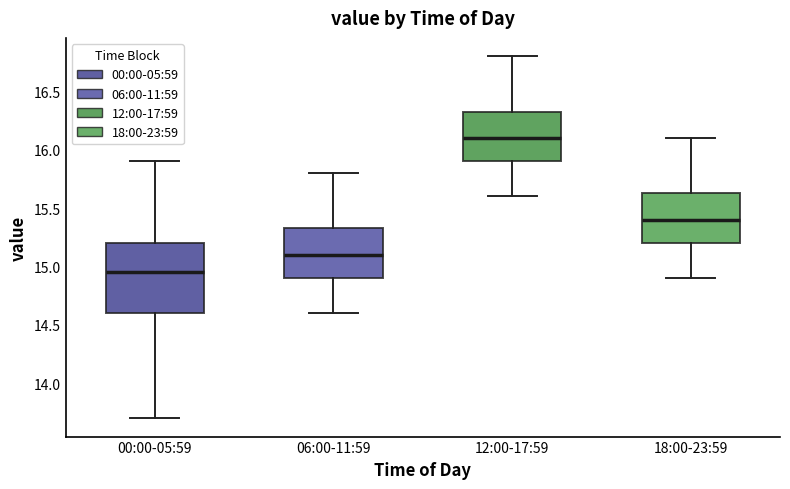

Reading left to right, read every box against the y-axis: the position of its median line, the range the box covers, and the ends of its whiskers. The values are not printed on the chart, so give them approximately, as read against the axis.

00:00-05:59: median 14.95, box 14.60 to 15.20, whiskers 13.70 to 15.90
06:00-11:59: median 15.10, box 14.90 to 15.35, whiskers 14.60 to 15.80
12:00-17:59: median 16.10, box 15.90 to 16.35, whiskers 15.60 to 16.80
18:00-23:59: median 15.40, box 15.20 to 15.65, whiskers 14.90 to 16.10